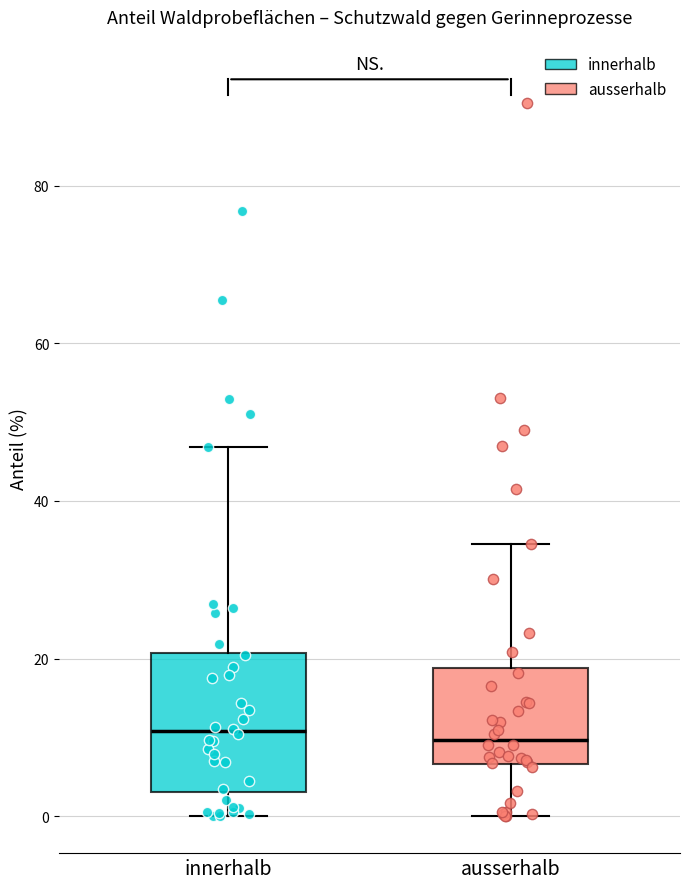

Reading left to right, read every box against the y-axis: the position of its median line, the range the box covers, and the ends of its whiskers. The values are not printed on the chart, so give them approximately, as read against the axis.

innerhalb: median 10, box 4 to 20, whiskers 0 to 46
ausserhalb: median 10, box 6 to 18, whiskers 0 to 34